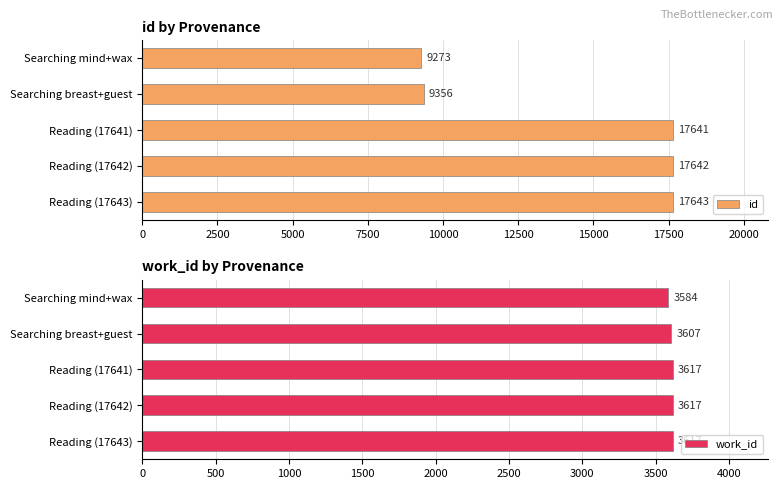

Rank the categories by id value from lowest to highest.

Searching mind+wax, Searching breast+guest, Reading (17641), Reading (17642), Reading (17643)